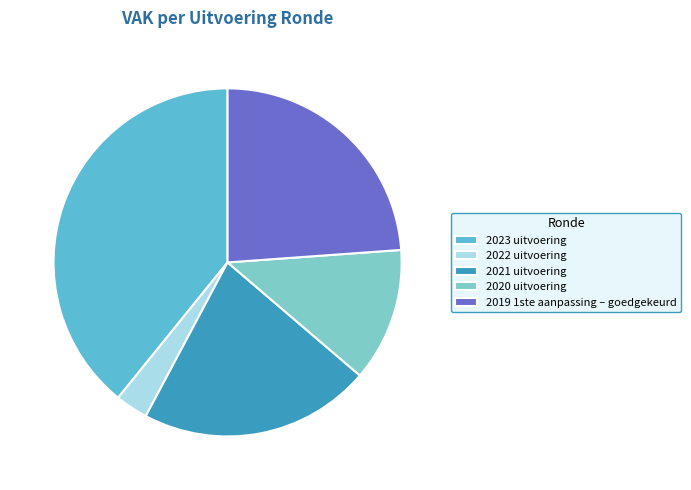

Count the number of slices in the pie.

5